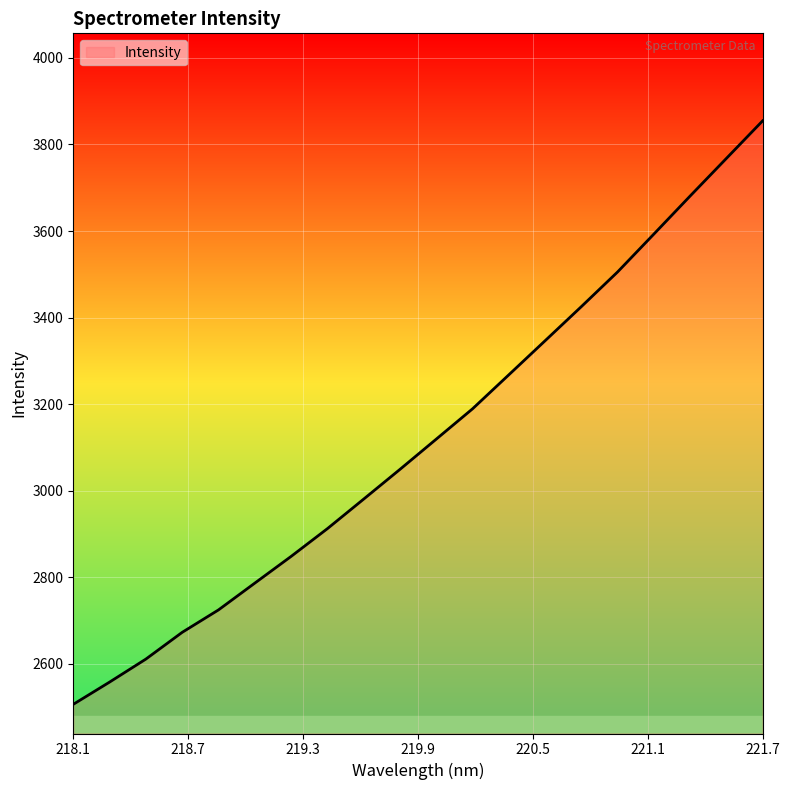

What is the difference between the maximum and minimum values?

1348.9